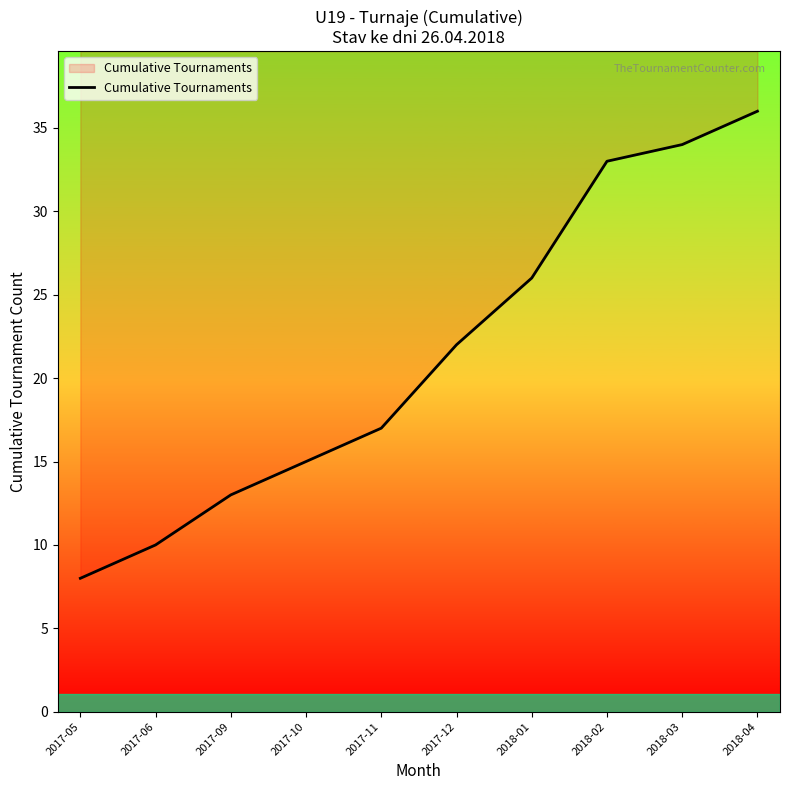

The value at 2018-04 is 36. True or false?

True